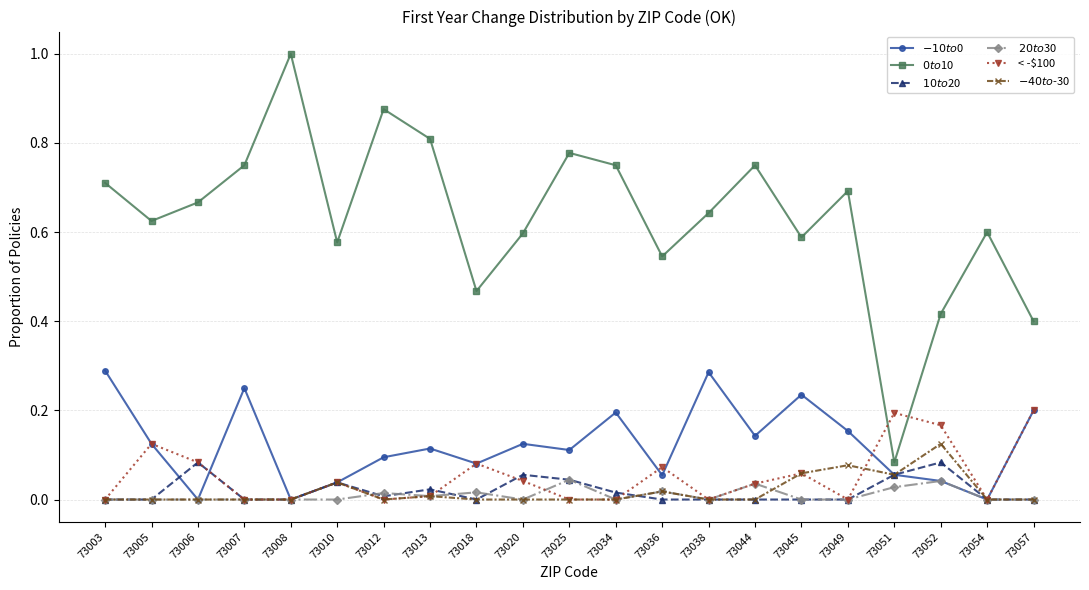

True or false: $-10 to $0 and < -$100 intersect in this chart.

True